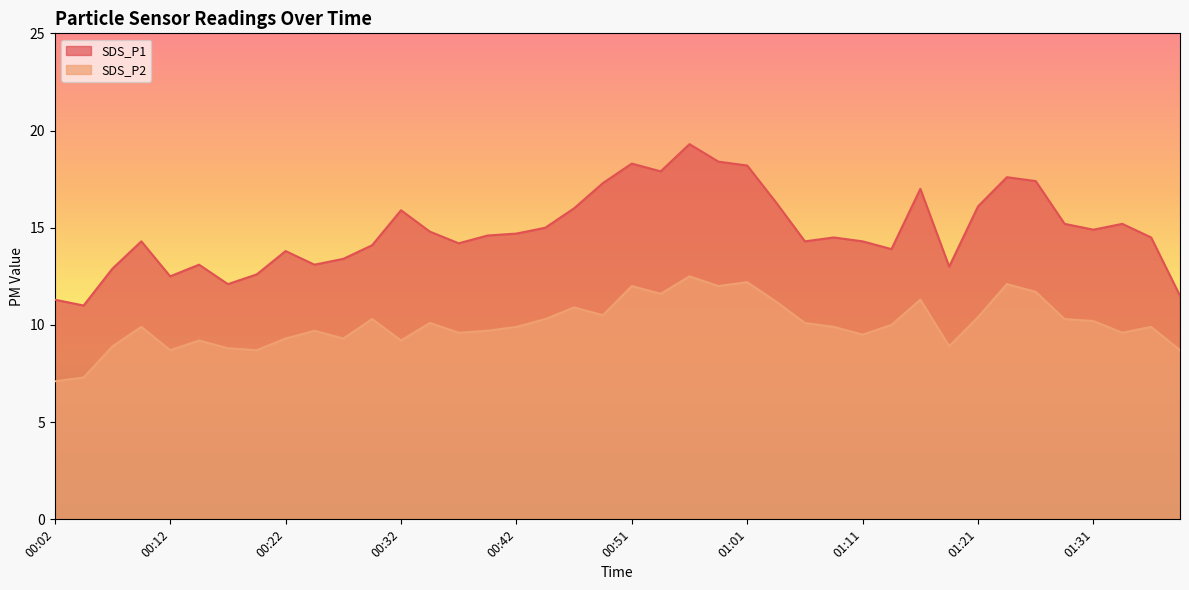

Reading right to left, list all the values displayed in this chart.

SDS_P1: 11.5	14.5	15.2	14.9	15.2	17.4	17.6	16.1	13.0	17.0	13.9	14.3	14.5	14.3	16.3	18.2	18.4	19.3	17.9	18.3	17.3	16.0	15.0	14.7	14.6	14.2	14.8	15.9	14.1	13.4	13.1	13.8	12.6	12.1	13.1	12.5	14.3	12.9	11.0	11.3
SDS_P2: 8.7	9.9	9.6	10.2	10.3	11.7	12.1	10.4	8.9	11.3	10.0	9.5	9.9	10.1	11.2	12.2	12.0	12.5	11.6	12.0	10.5	10.9	10.3	9.9	9.7	9.6	10.1	9.2	10.3	9.3	9.7	9.3	8.7	8.8	9.2	8.7	9.9	8.9	7.3	7.1